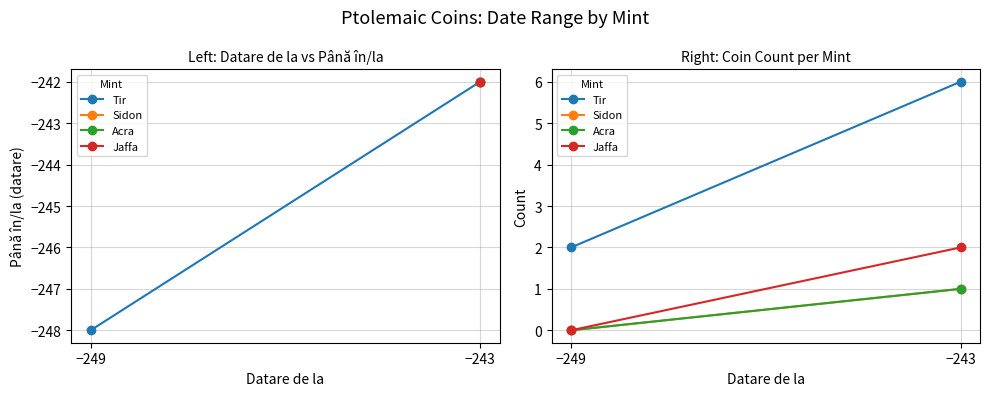

What are all the series names shown in the legend?

Tir, Sidon, Acra, Jaffa